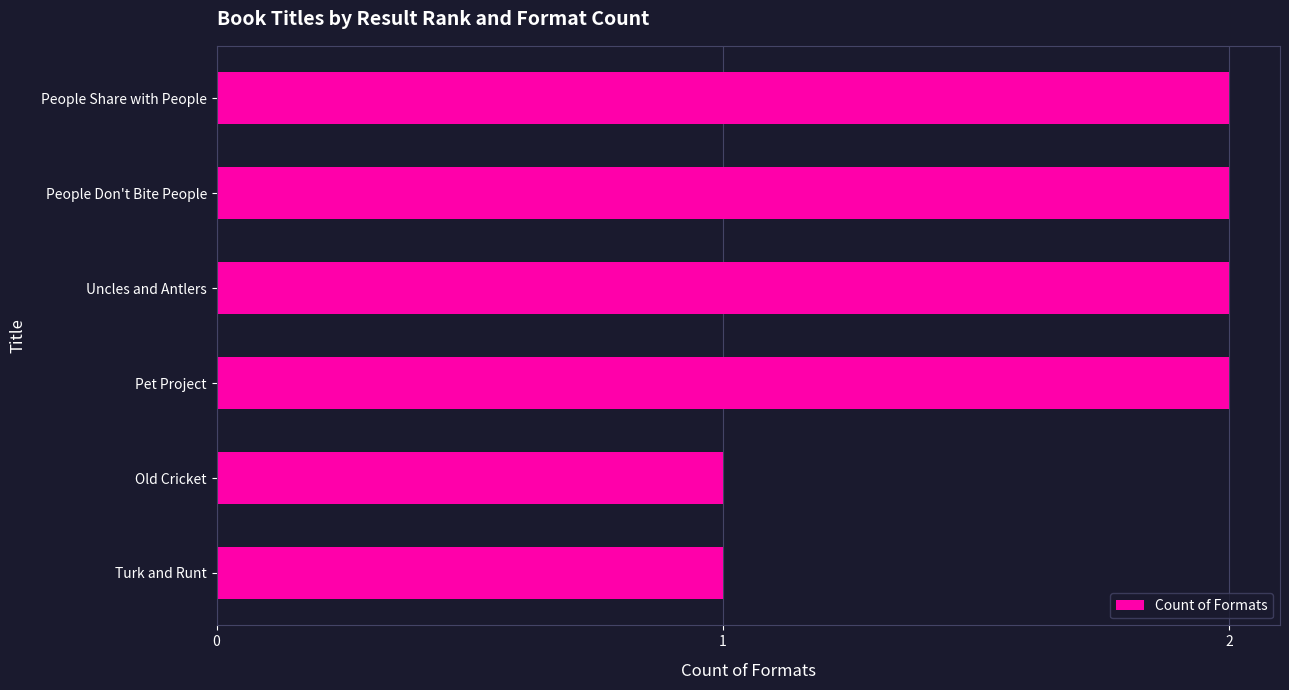

Reading bottom to top, transcribe all the data shown in this chart.

1	1	2	2	2	2